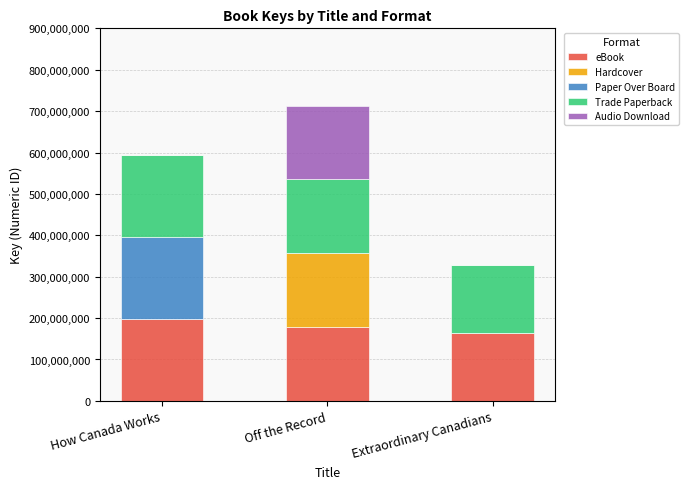

What is the highest value of the eBook series?

197710760